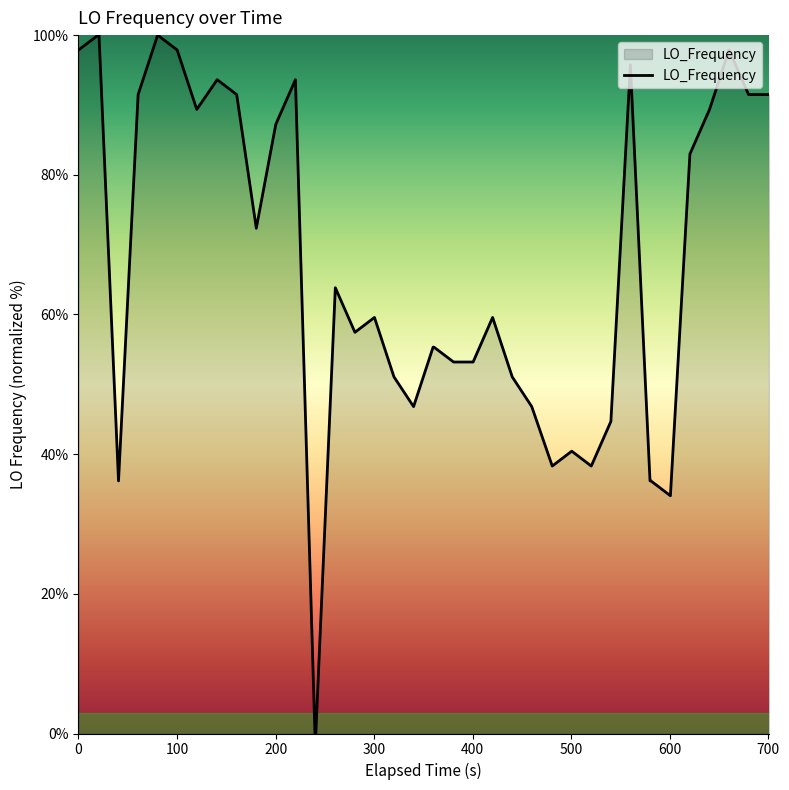

How many interior local valleys (lower than both neighbors) does the data have?

8